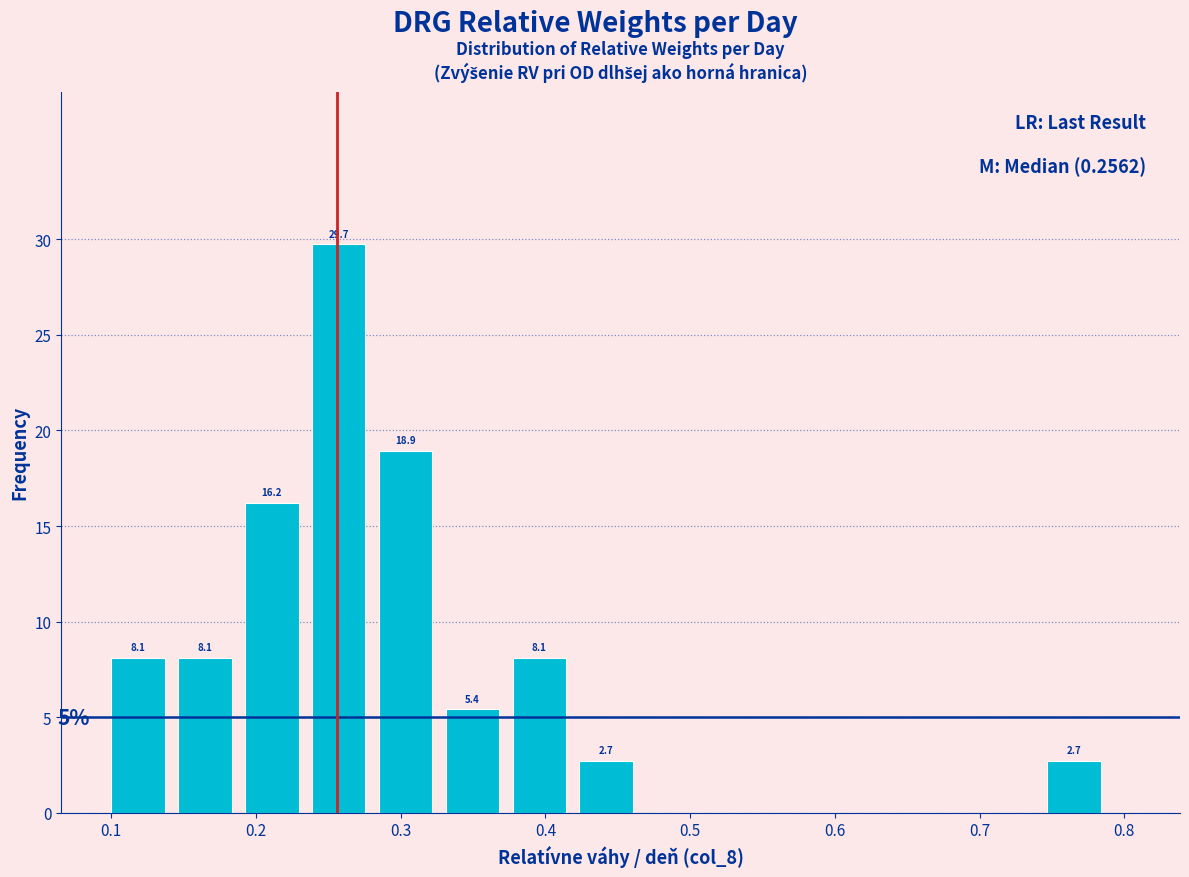

Which range on the x-axis has the tallest bar?

0.23 to 0.28